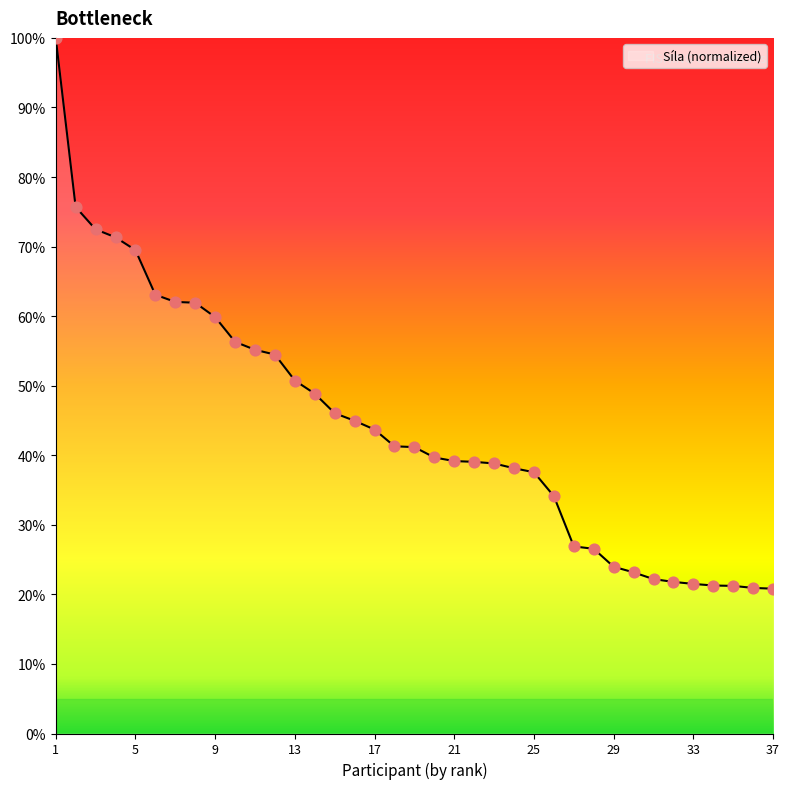

What is the smallest value displayed?

20.8